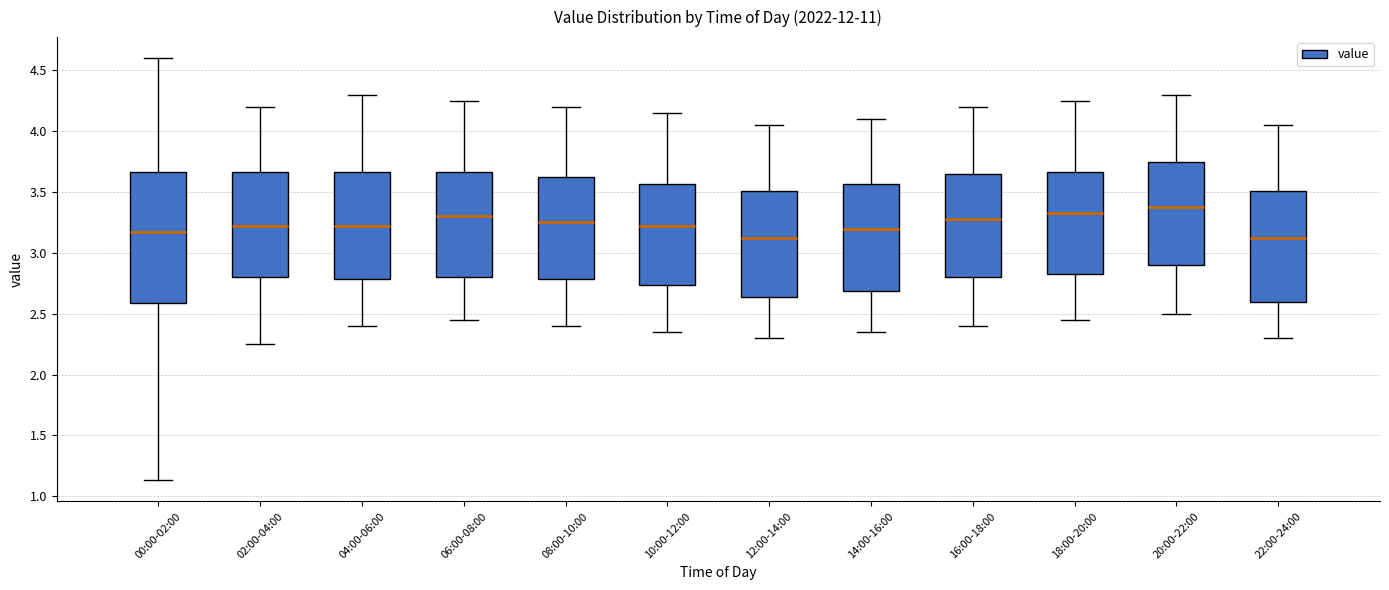

Comparing the boxes themselves (not the whiskers), which one is the tallest?

00:00-02:00